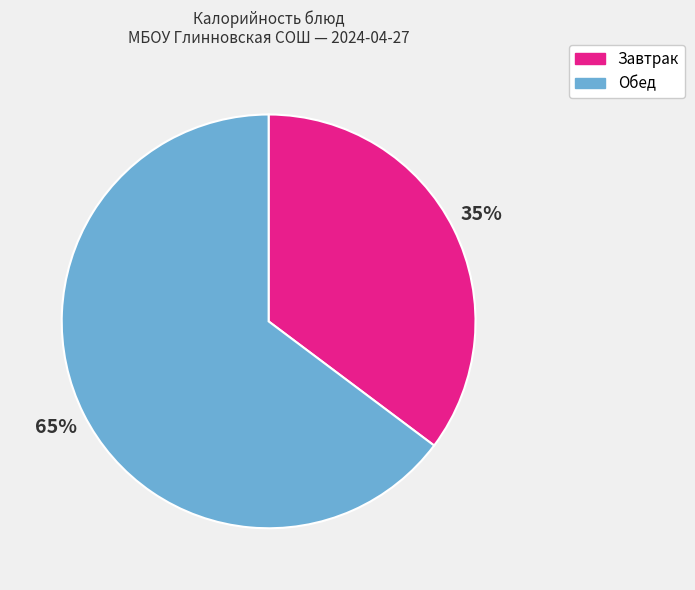

Combined, do Завтрак and Обед account for over 50%?

Yes